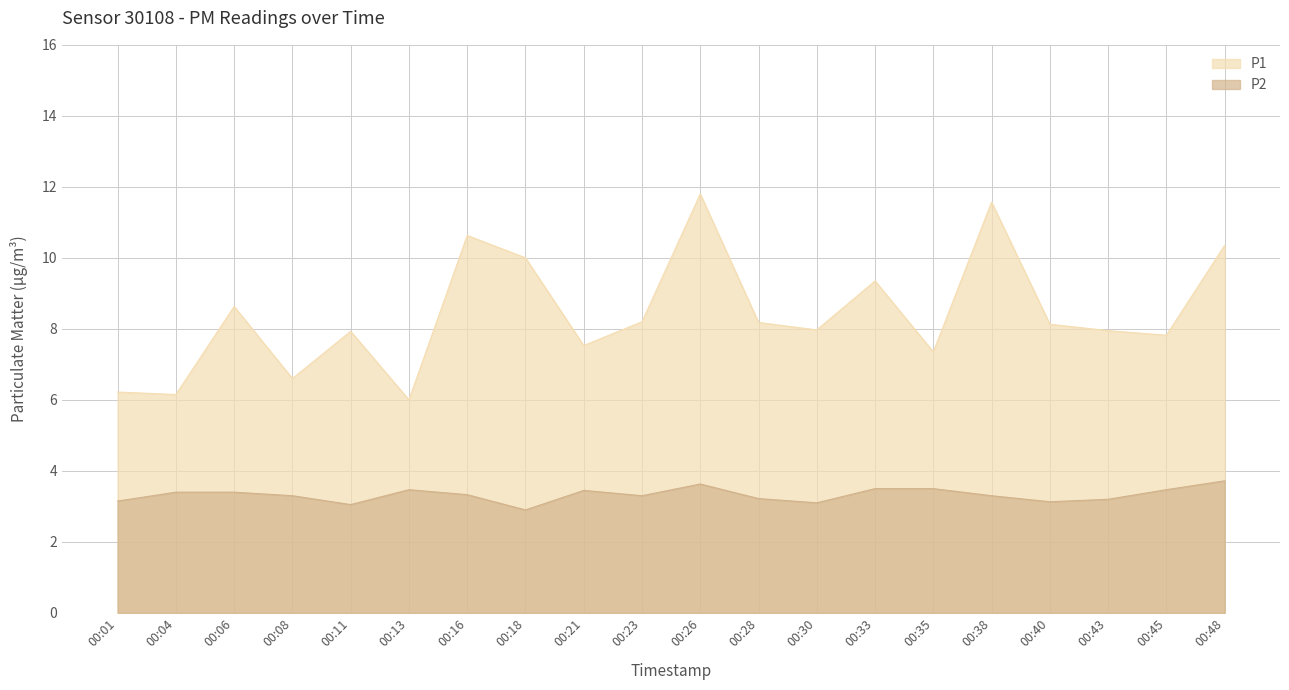

How many interior local peaks does the P2 series have?

3